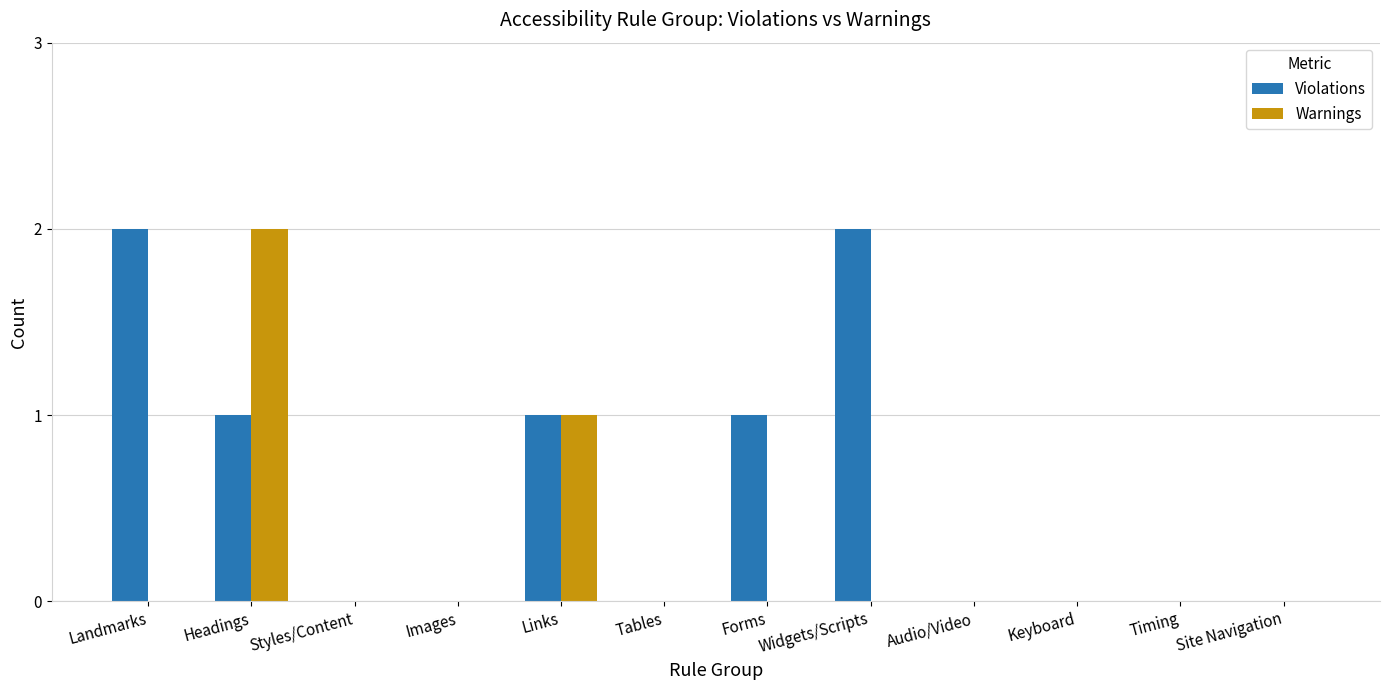

Reading left to right, list all the values displayed in this chart.

Violations: 2	1	0	0	1	0	1	2	0	0	0	0
Warnings: 0	2	0	0	1	0	0	0	0	0	0	0